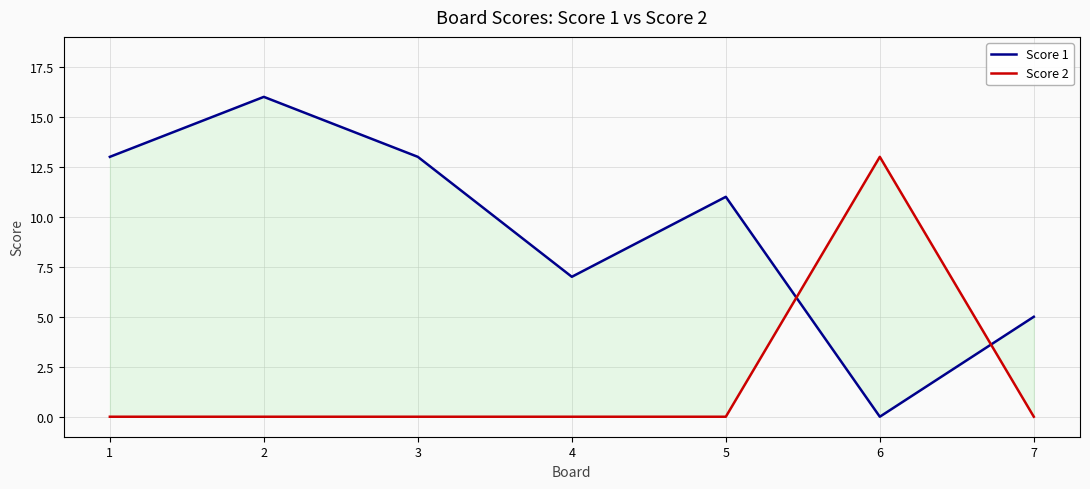

What are all the series names shown in the legend?

Score 1, Score 2